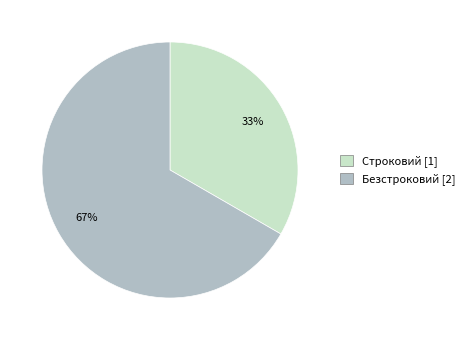

Which category has the biggest portion of the pie?

Безстроковий